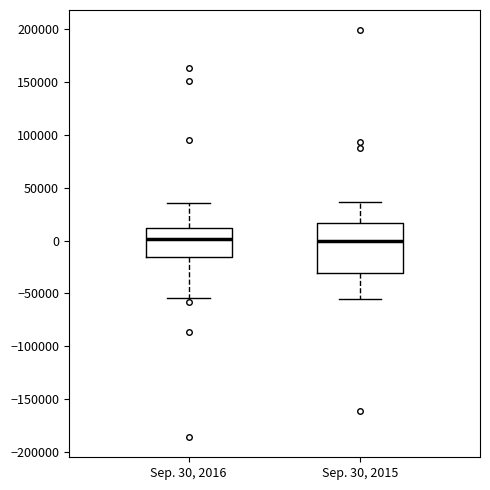

Which box is the tallest, from its lower edge to its upper edge?

Sep. 30, 2015